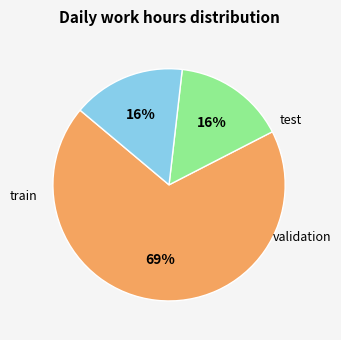

To the nearest percent, what is the average slice percentage?

33%